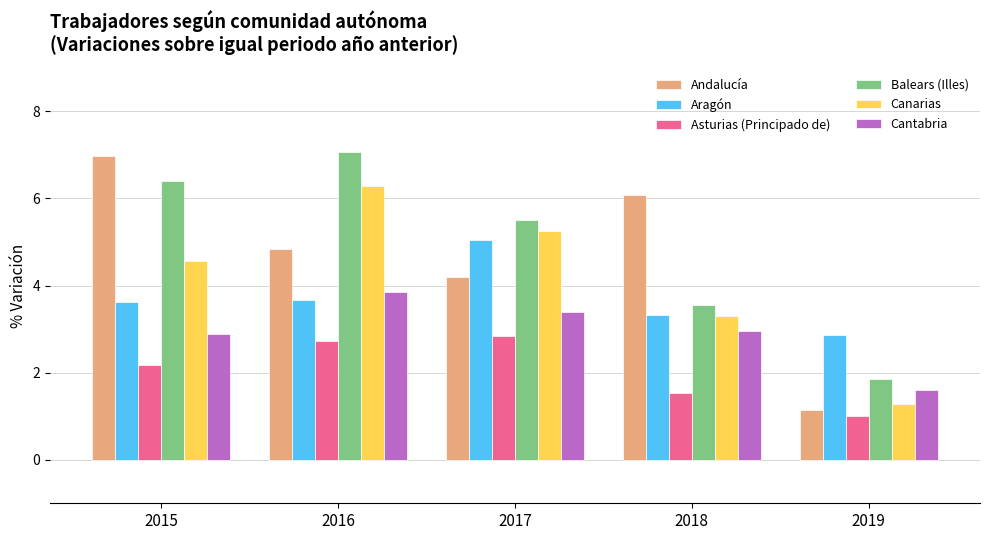

What is the sum of the Canarias values at 2018 and 2015?

7.9